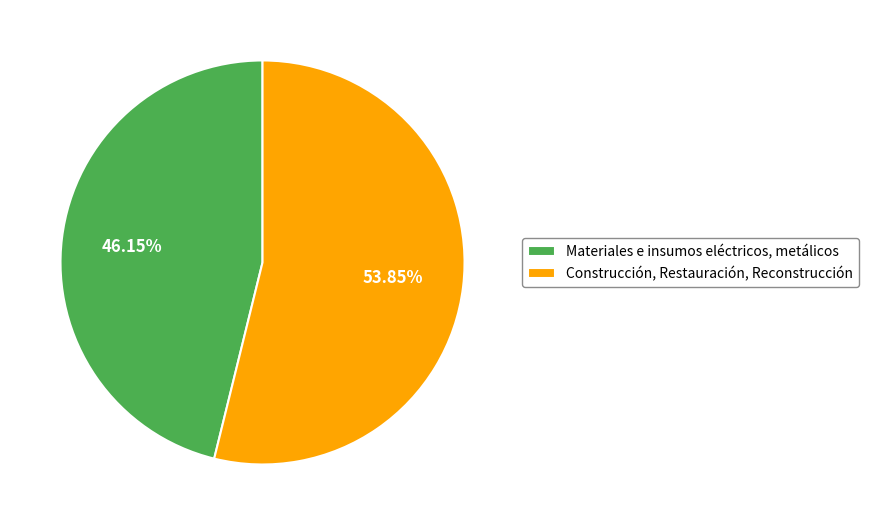

The Materiales e insumos eléctricos, metálicos slice represents 39% of the pie. True or false?

False